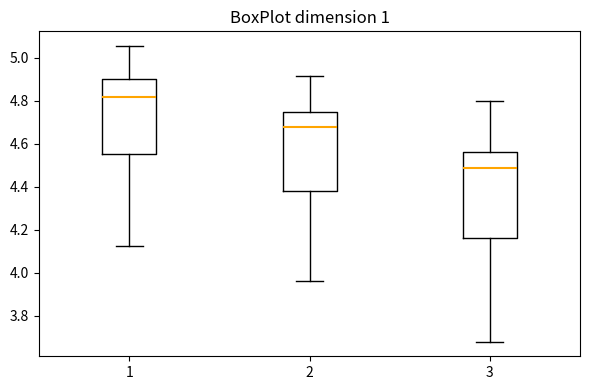

Where does the lower whisker of the box at x = 3 end on the y-axis? The values are not printed on the chart, so give them approximately, as read against the axis.

3.68